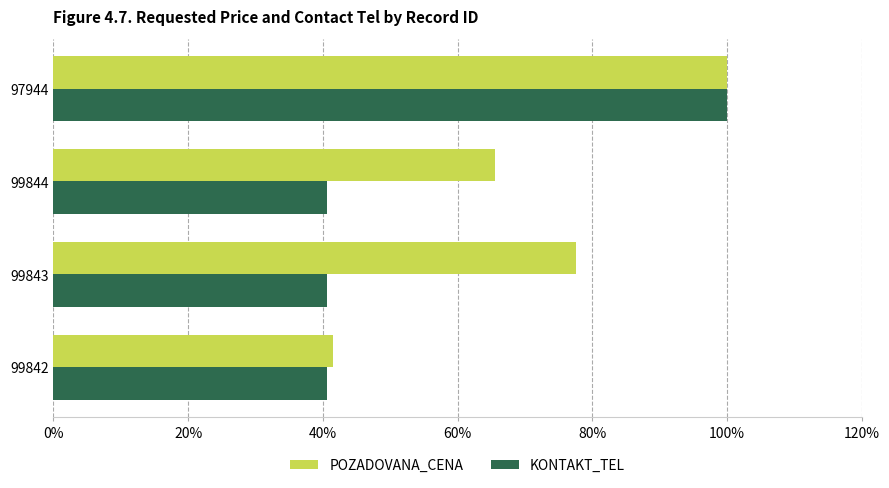

Rank the series at 99844 from lowest to highest value.

KONTAKT_TEL, POZADOVANA_CENA